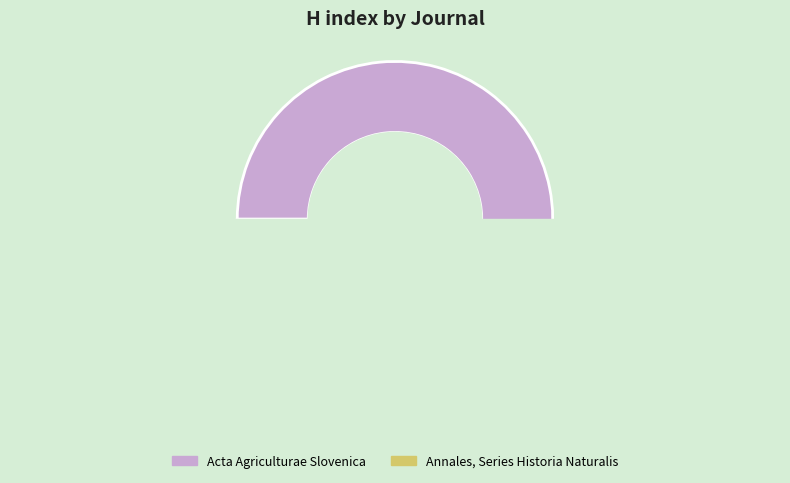

How much of the chart is everything except Annales, Series Historia Naturalis?

93.8%